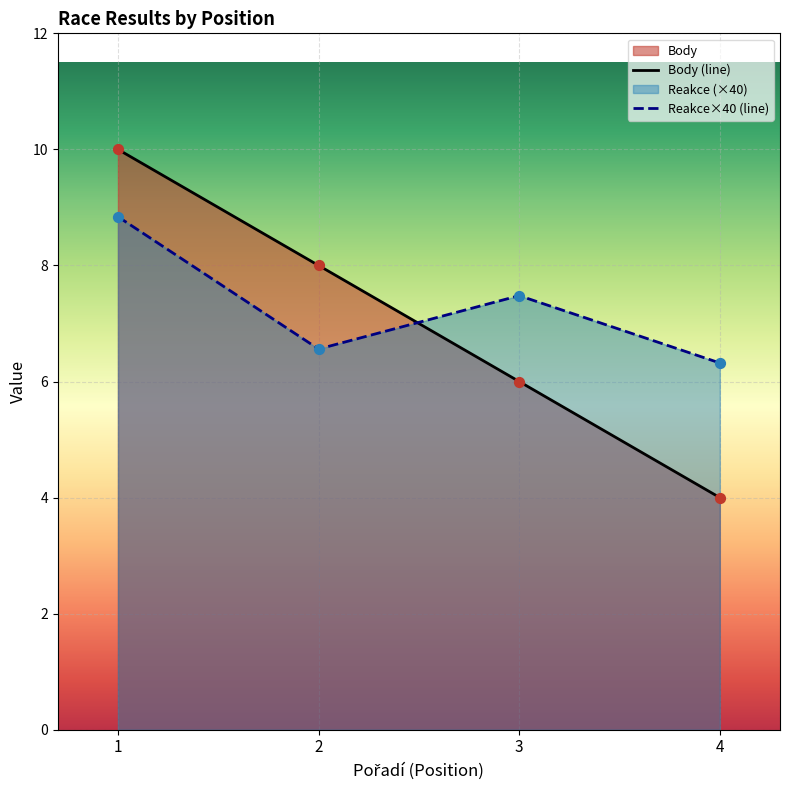

At how many categories does at least one series exceed 9?

1